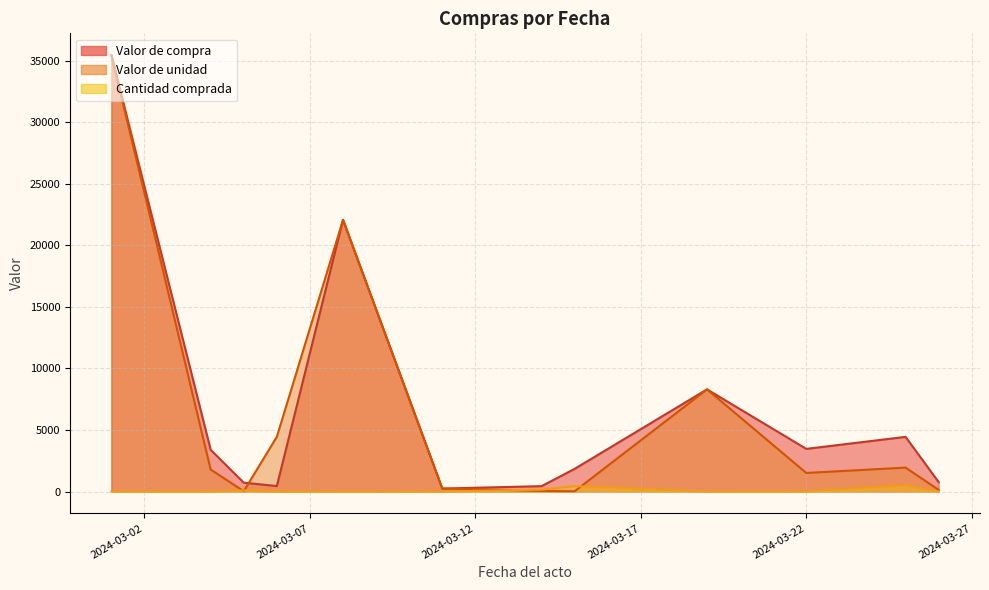

Which category has the highest value in the Valor de unidad series?

2024-03-01